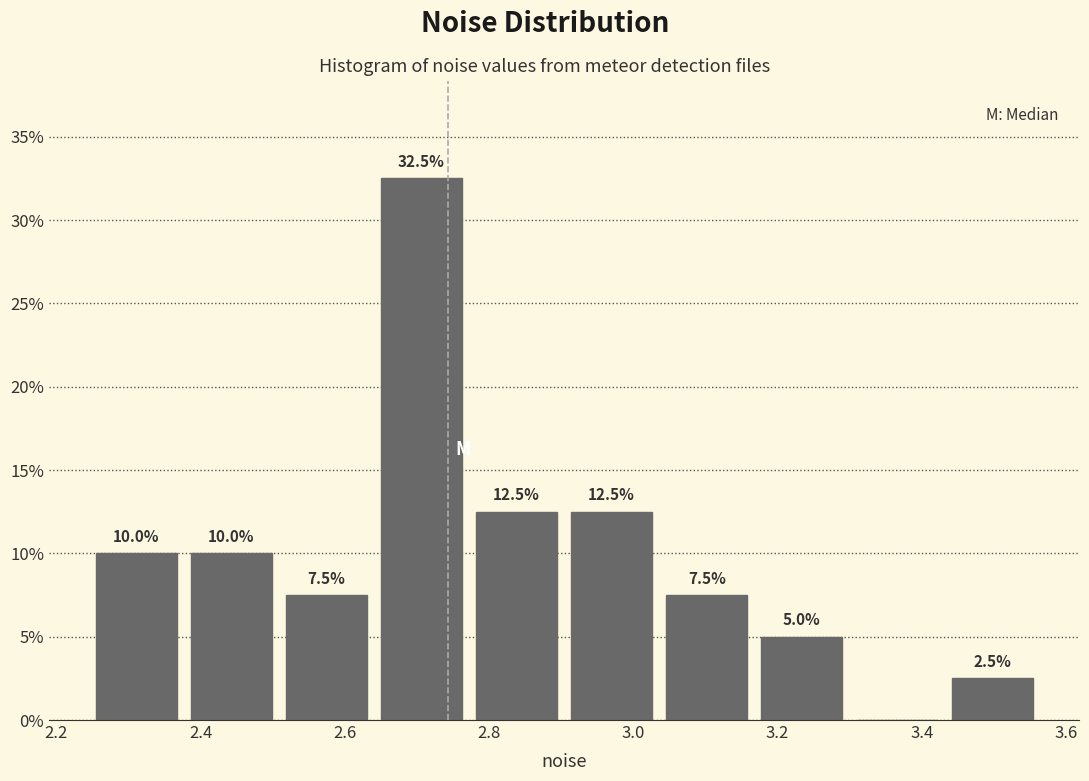

Over which range of the x-axis is the bar tallest?

2.64 to 2.78